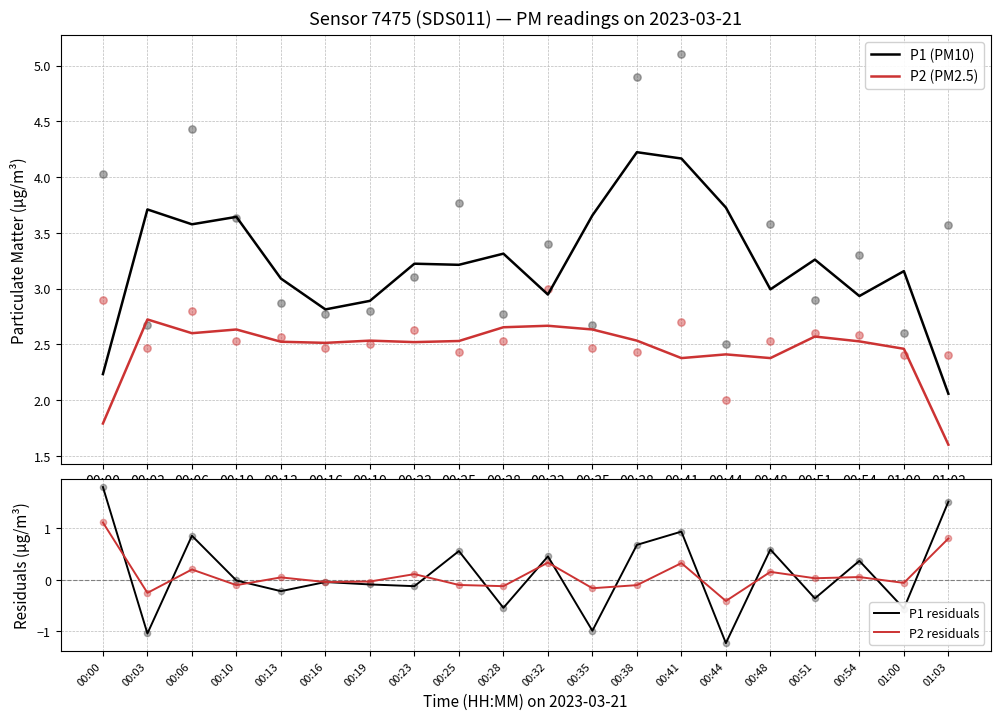

Is the value of P2 residuals at 00:32 greater than the value of P1 residuals at 00:32?

No